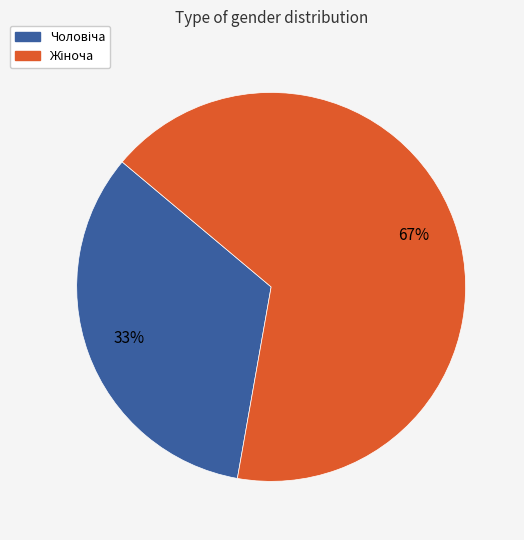

Is there a majority slice in this chart?

Yes